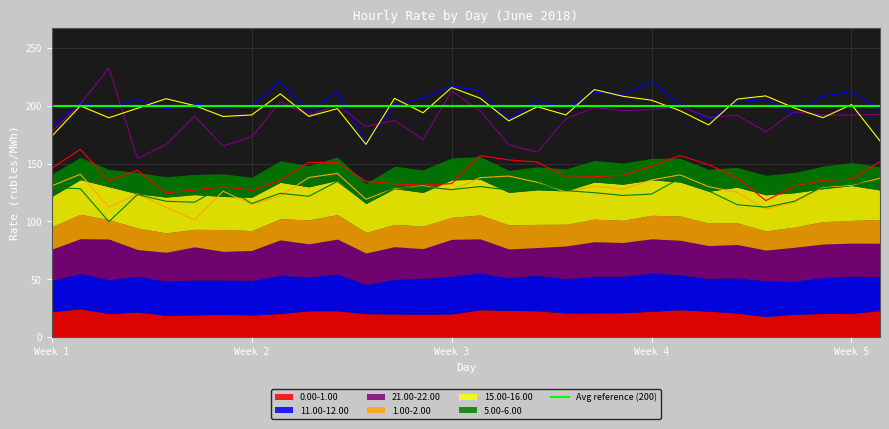

True or false: 5.00-6.00 and 0.00-1.00 intersect in this chart.

True